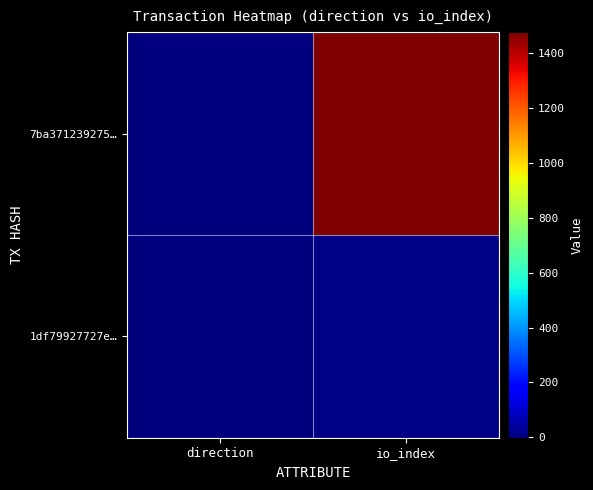

Which series changed the most between direction and io_index?

7ba371239275…